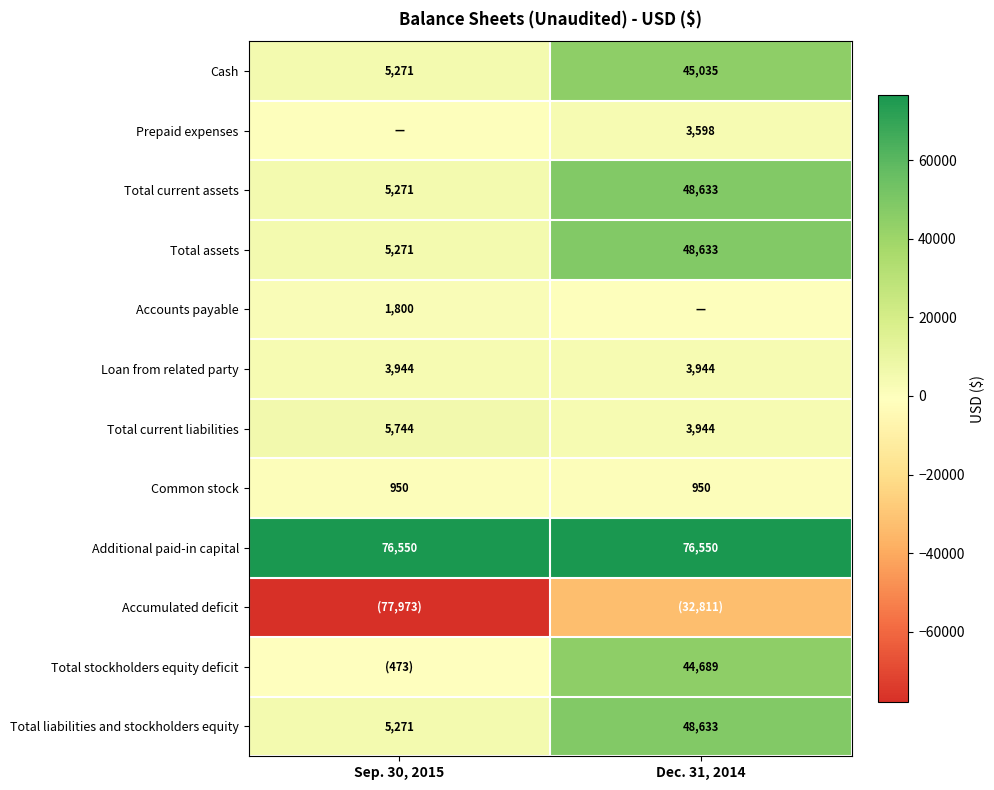

How many Total current liabilities values are between 3944 and 5744?

2